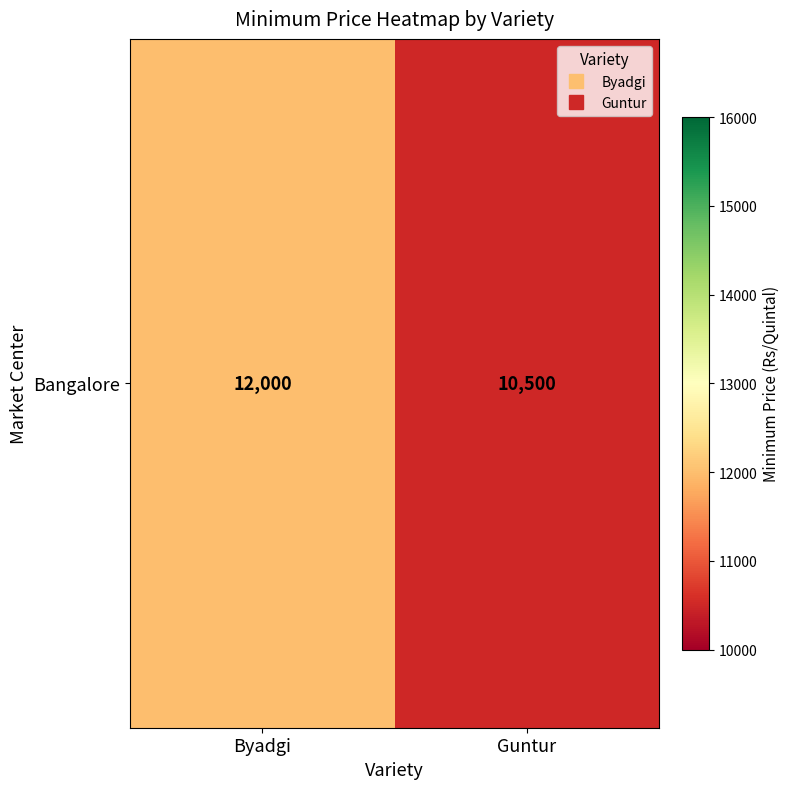

Reading left to right, list all the values displayed in this chart.

12000	10500